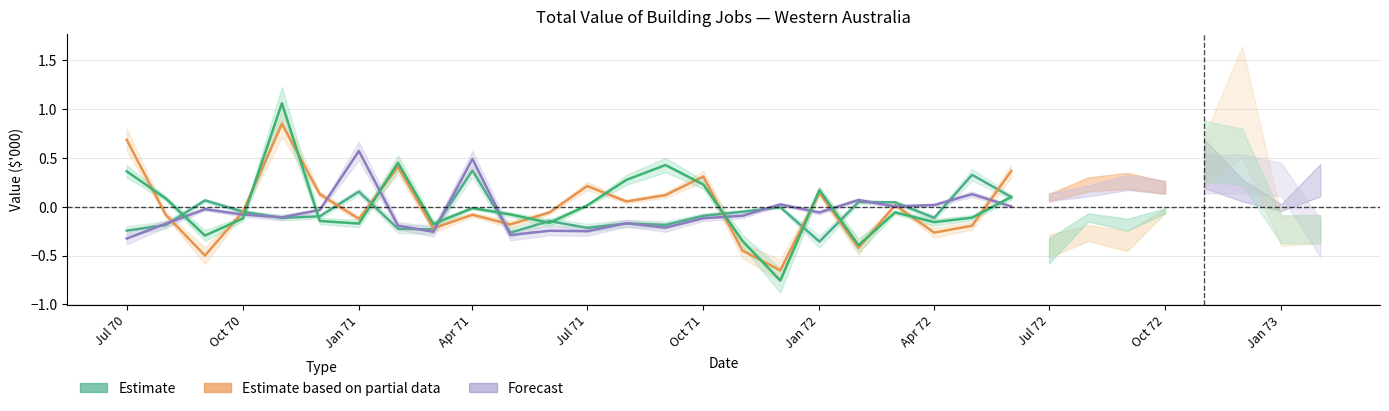

The chart shows a value of -0.2 at Apr 72. True or false?

True